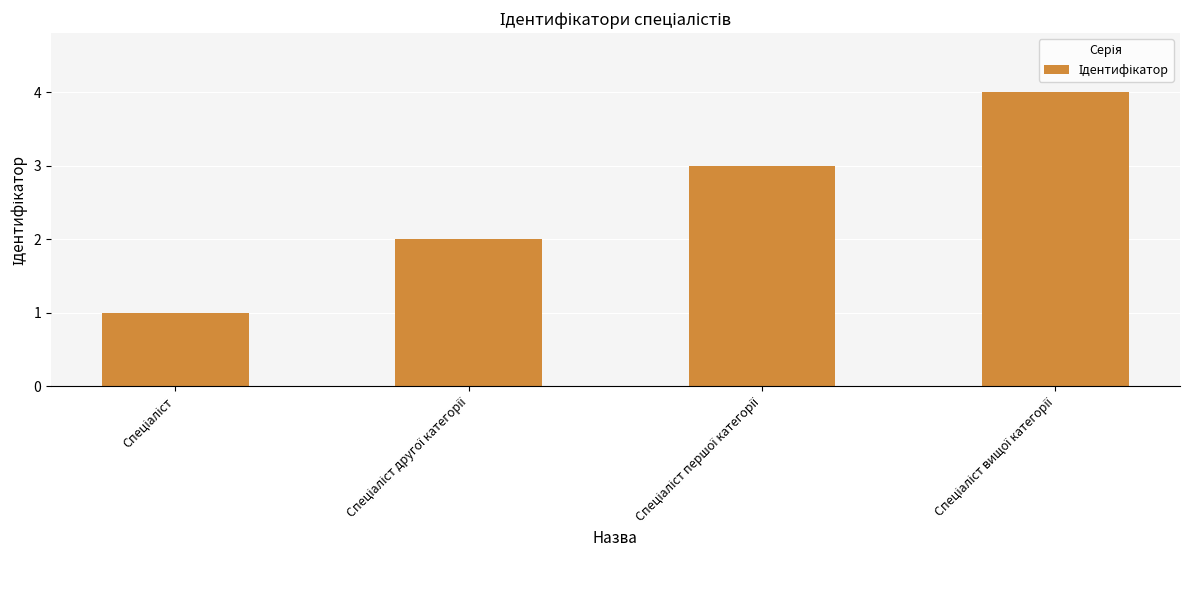

What is the difference between the maximum and minimum values?

3